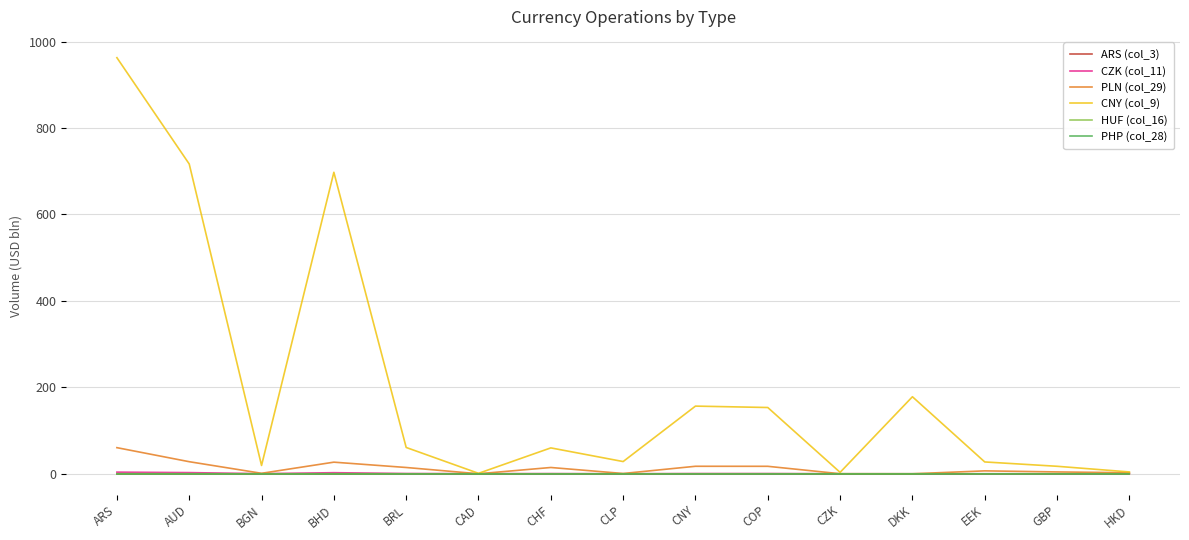

Which series has the widest spread of values?

CNY (col_9)